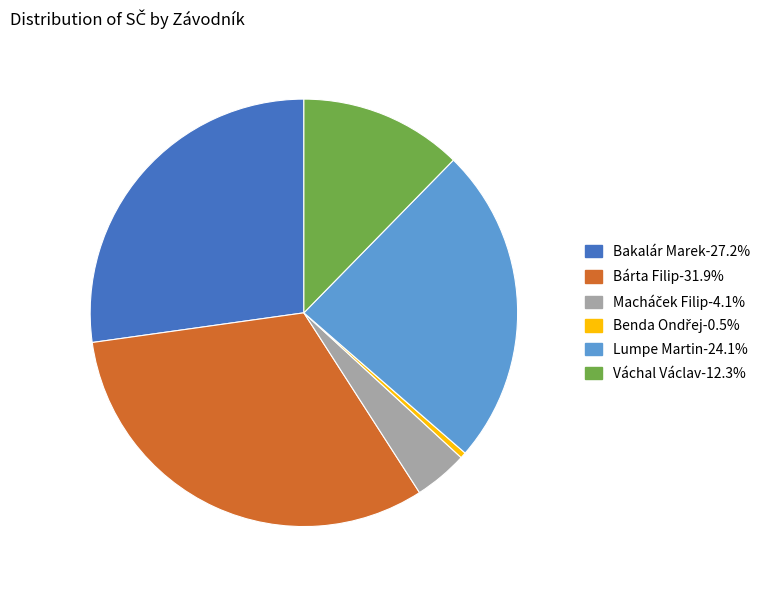

Is the sum of Lumpe Martin-24.1% and Bárta Filip-31.9% greater than half?

Yes